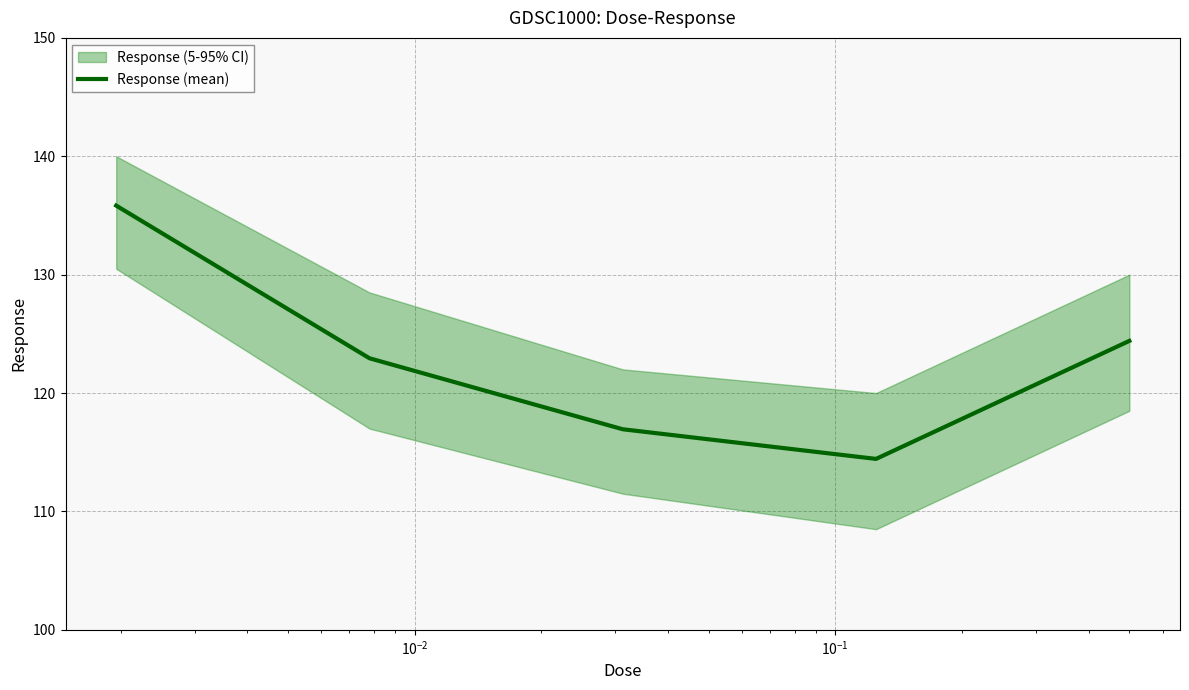

What is the highest value of the Response (mean) series?

135.8